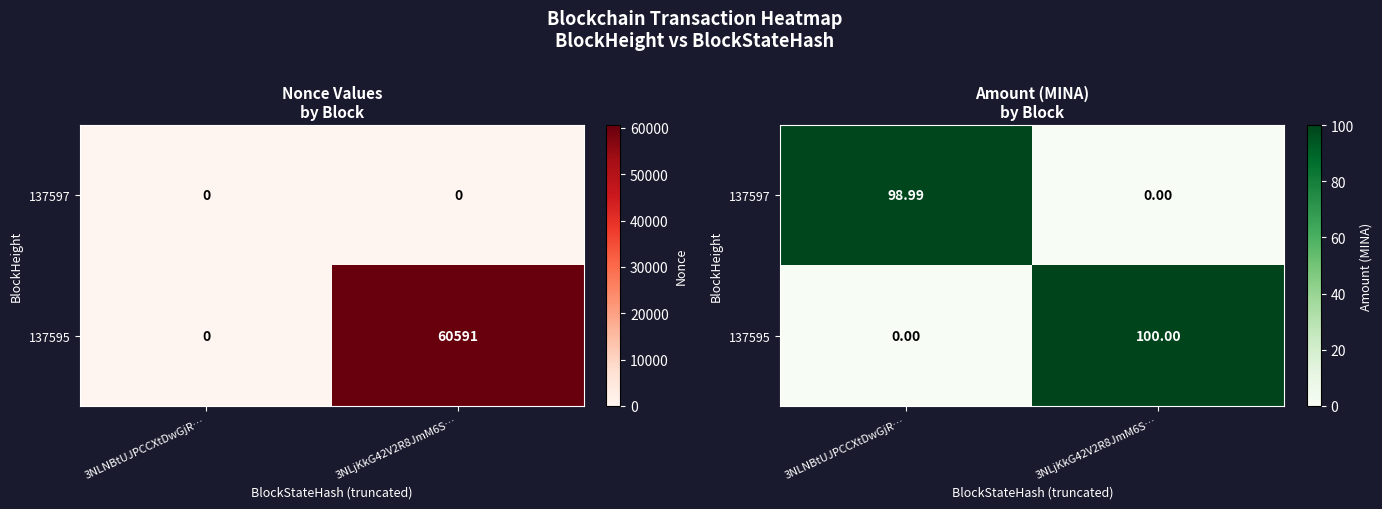

What is the average value of the 137595 series?

50.0